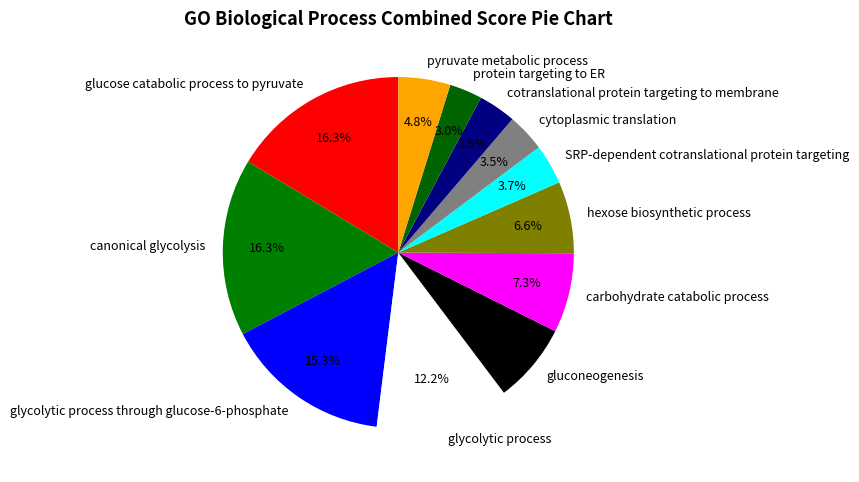

To the nearest percent, what portion does protein targeting to ER represent?

3%